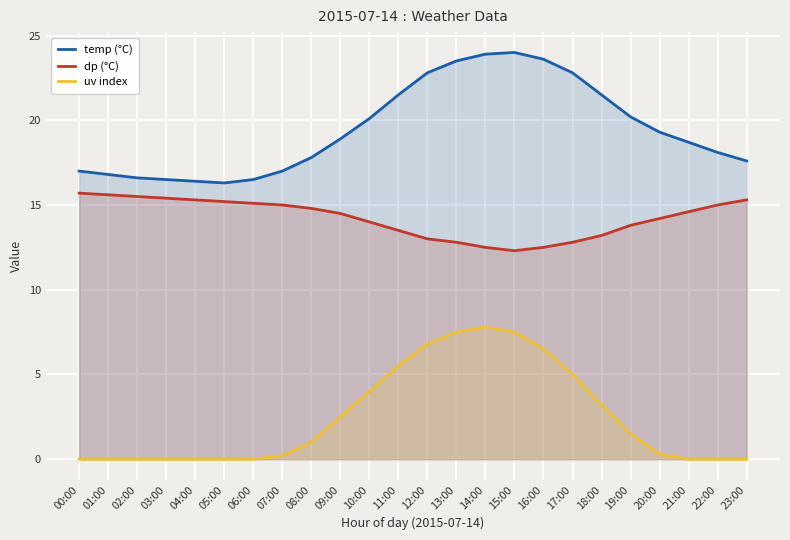

Rank the series at 22:00 from lowest to highest value.

uv index, dp (°C), temp (°C)